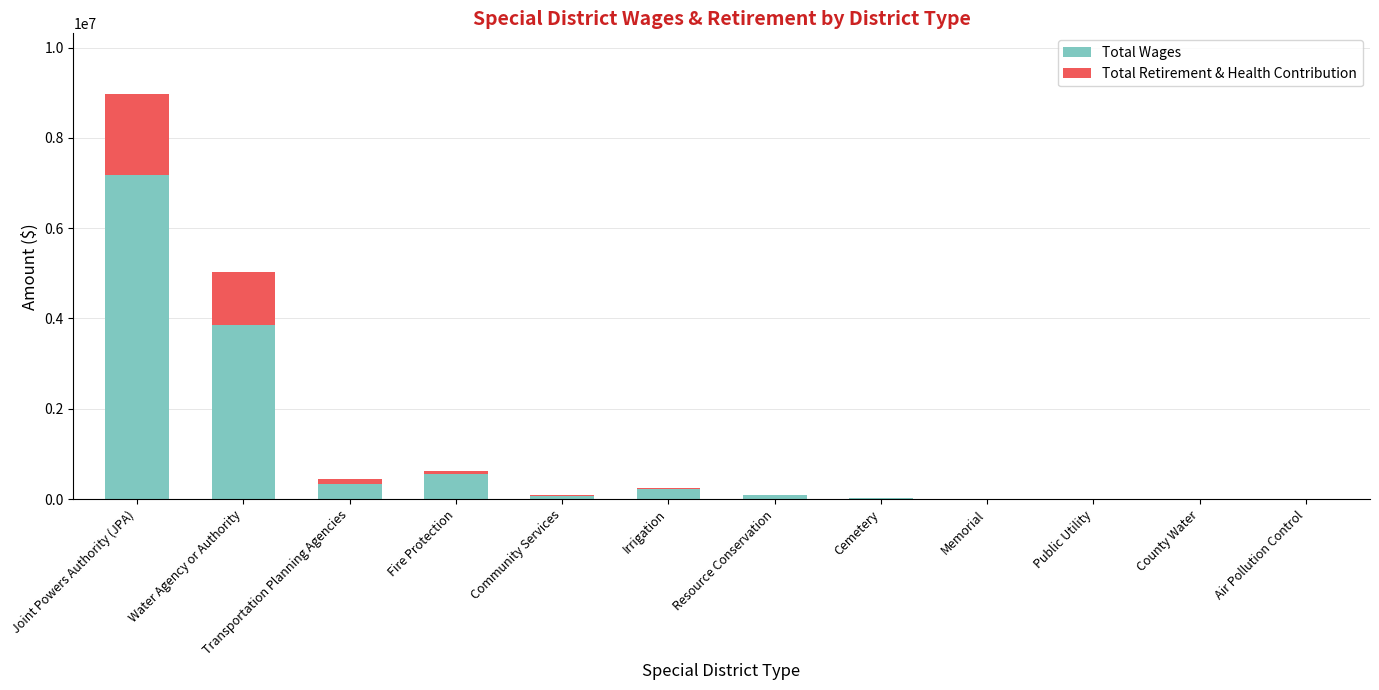

What is the sum of all Total Wages values?

12315089